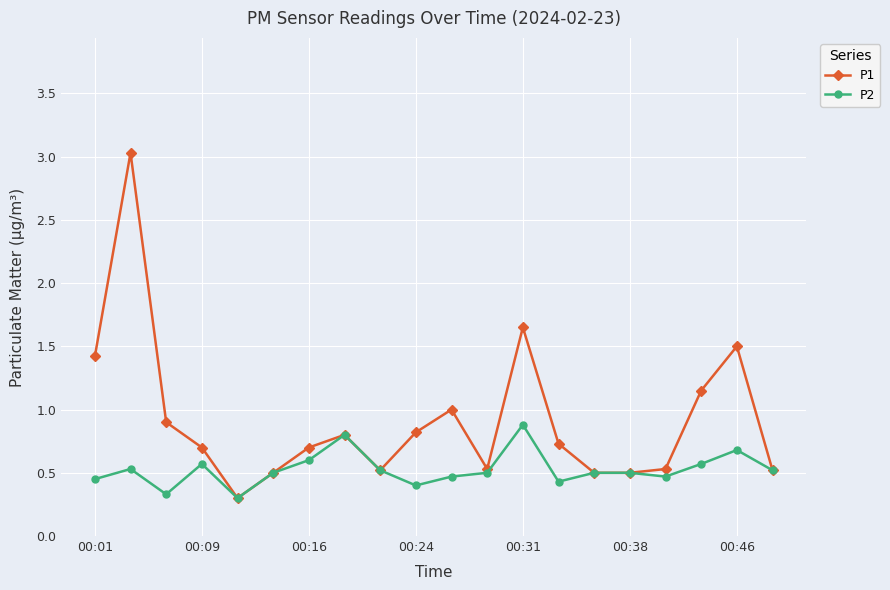

True or false: P2 has more than 0 interior local peaks.

True